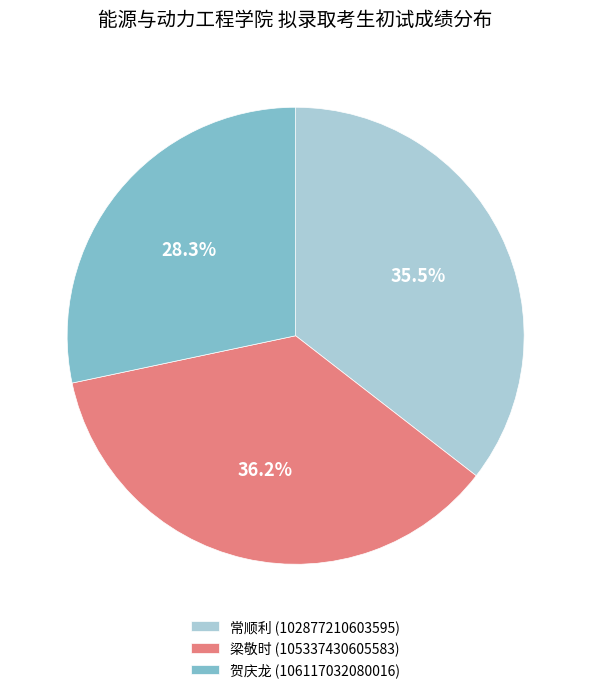

Count the number of slices in the pie.

3